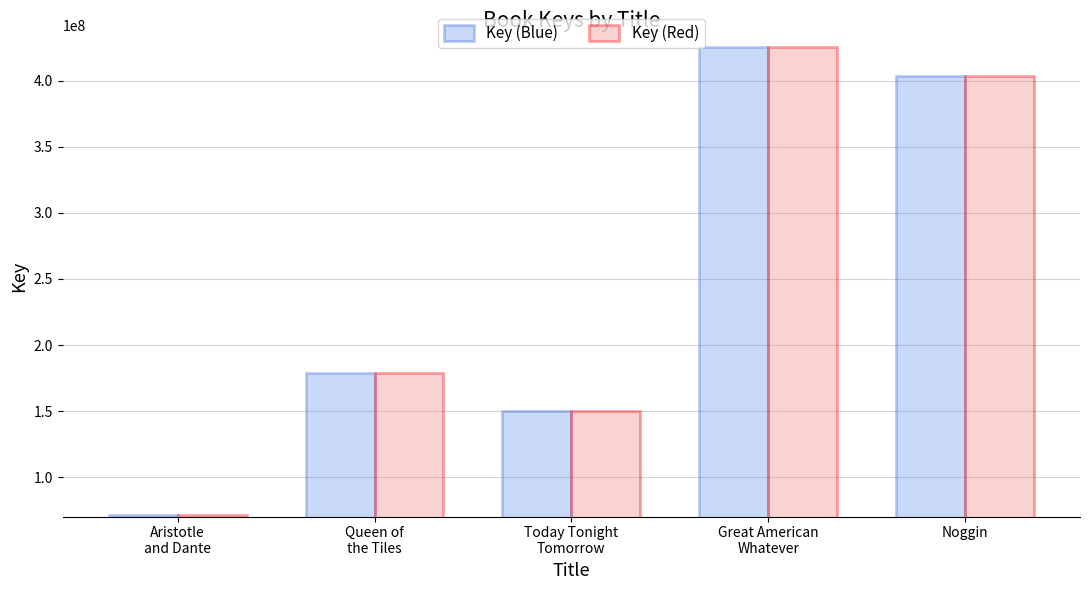

What is the smallest value displayed?

71644241